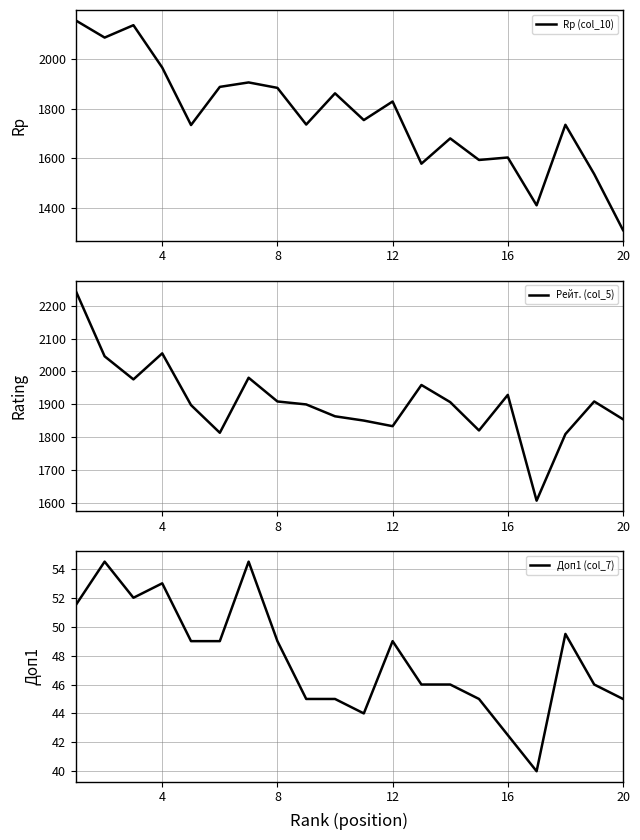

Reading left to right, transcribe all the data shown in this chart.

Rp (col_10): 2156.0	2087.0	2137.0	1966.0	1734.0	1888.0	1906.0	1884.0	1736.0	1862.0	1754.0	1829.0	1578.0	1680.0	1593.0	1603.0	1410.0	1735.0	1536.0	1310.0
Рейт. (col_5): 2244.0	2046.0	1976.0	2055.0	1898.0	1814.0	1981.0	1909.0	1900.0	1864.0	1851.0	1834.0	1959.0	1907.0	1821.0	1929.0	1608.0	1810.0	1909.0	1855.0
Доп1 (col_7): 51.5	54.5	52.0	53.0	49.0	49.0	54.5	49.0	45.0	45.0	44.0	49.0	46.0	46.0	45.0	42.5	40.0	49.5	46.0	45.0